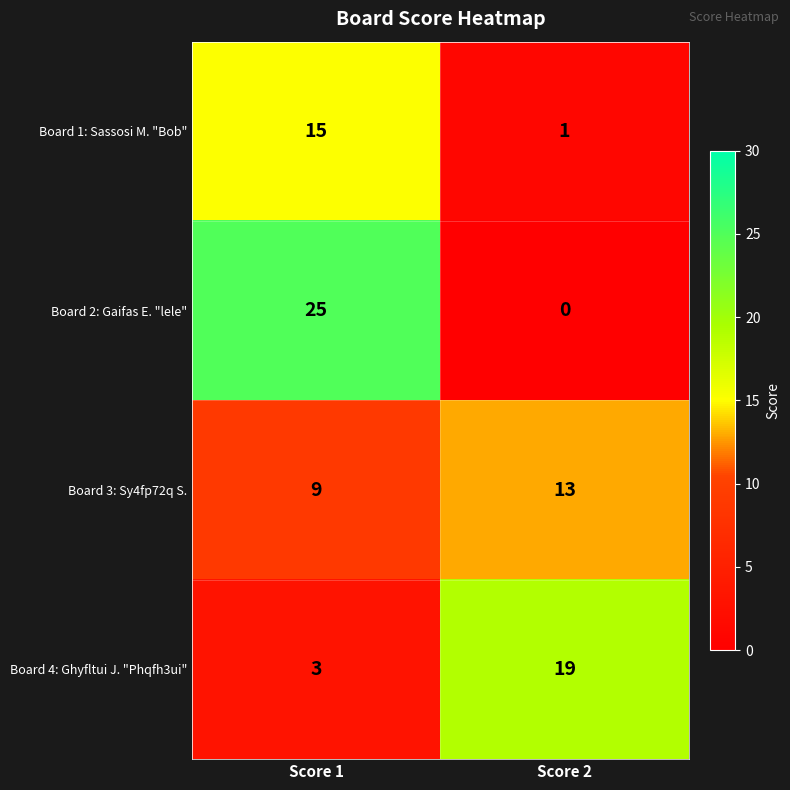

What is the sum of all Board 1: Sassosi M. "Bob" values?

16